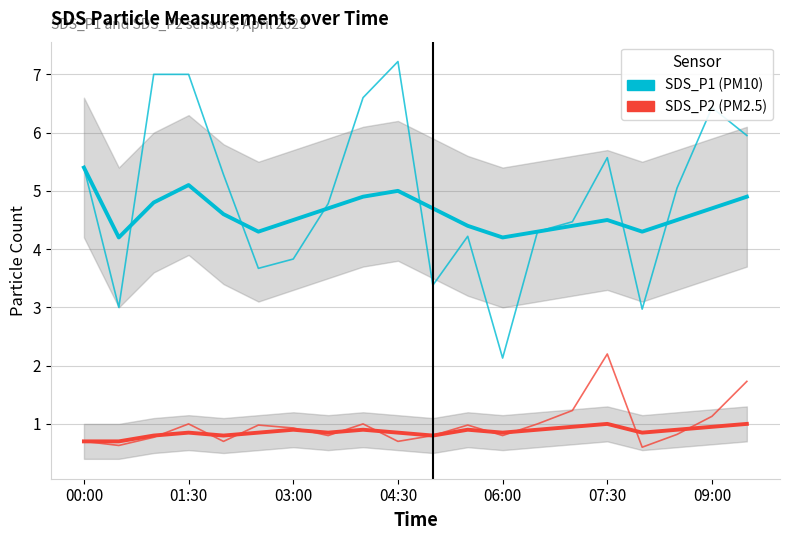

What is the average value of the SDS_P1 series?

4.9